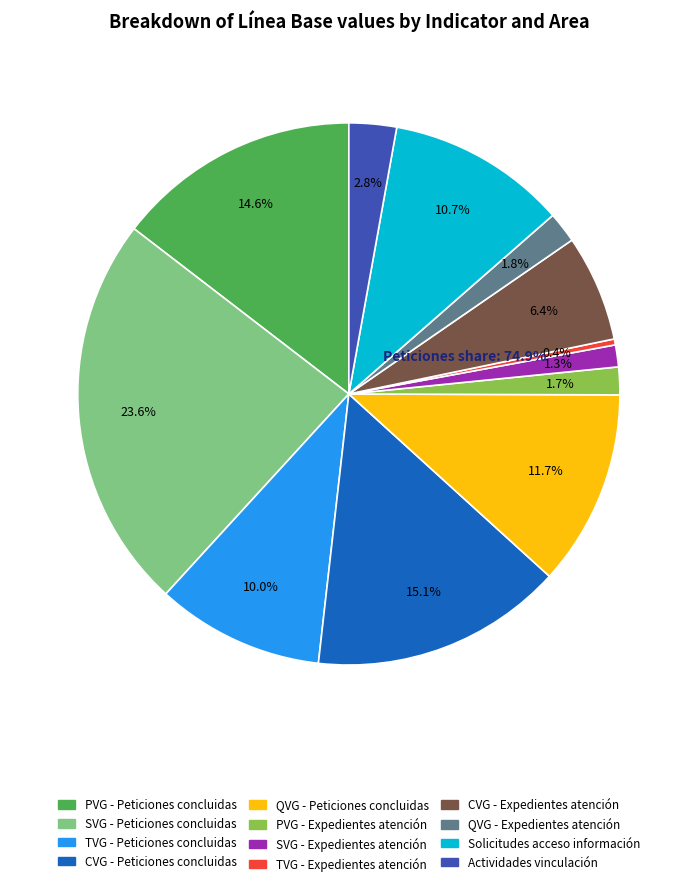

Which has a higher value, QVG - Expedientes atención or SVG - Expedientes atención?

QVG - Expedientes atención